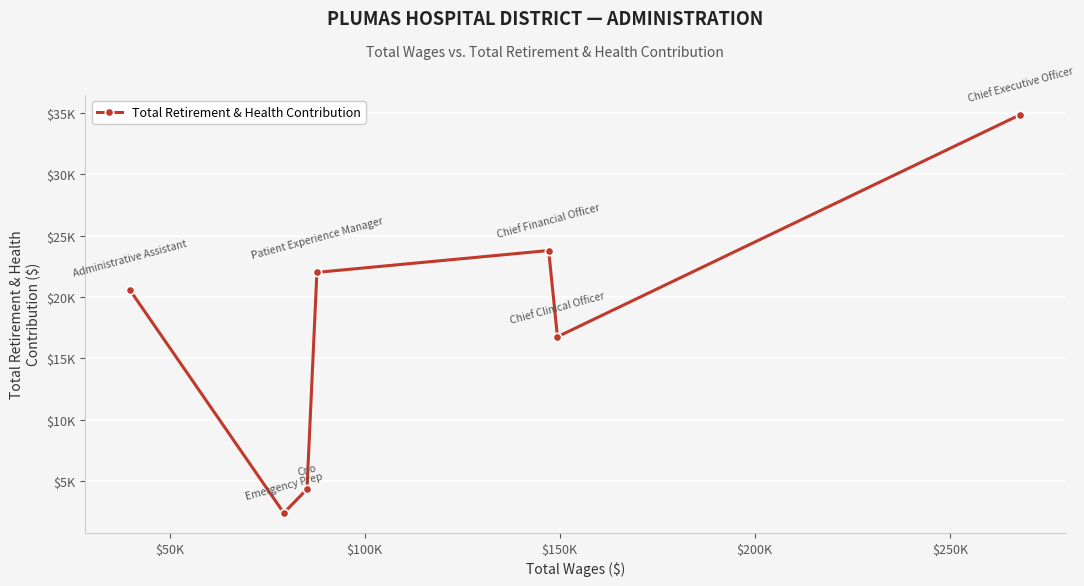

What is the greatest value displayed?

34868